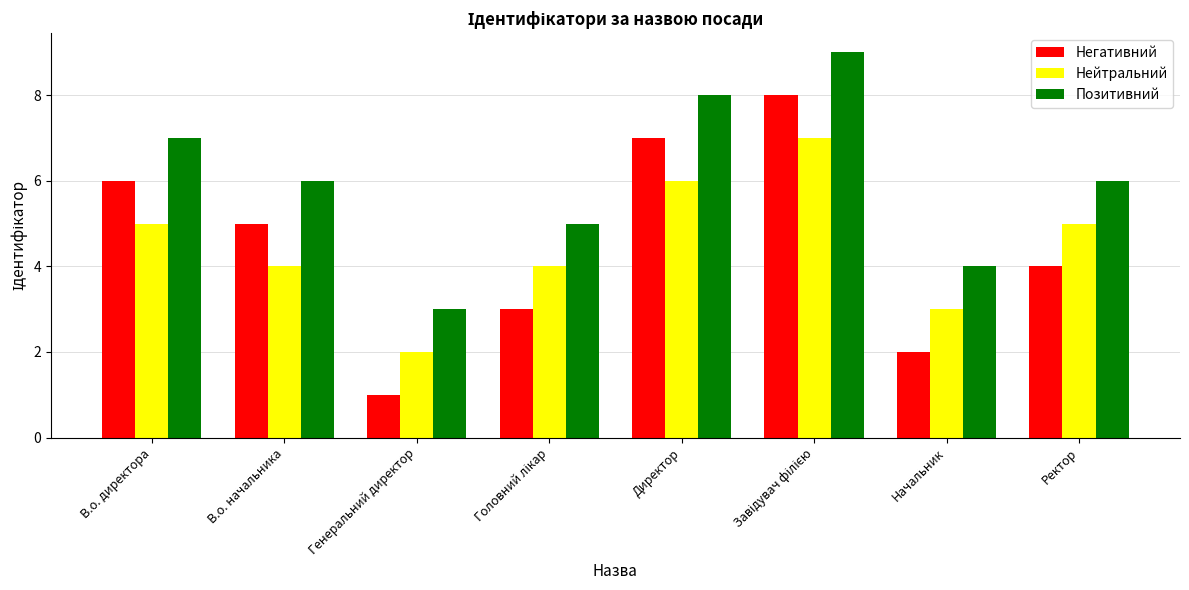

Which series has the largest range (max minus min)?

Негативний